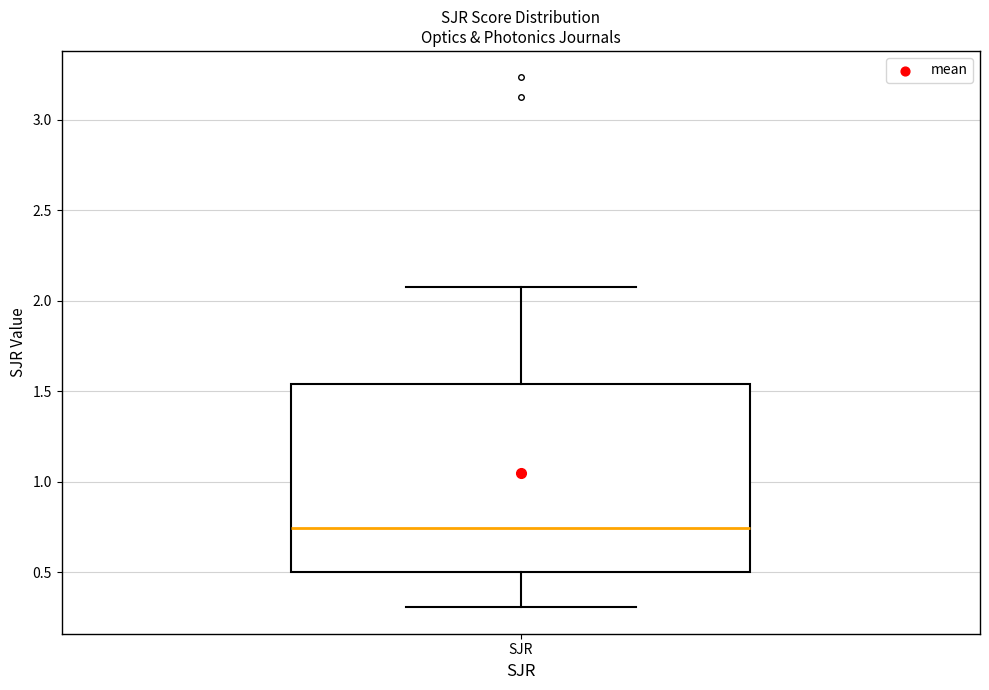

Where is the upper edge of the box for SJR on the y-axis? The values are not printed on the chart, so give them approximately, as read against the axis.

1.55